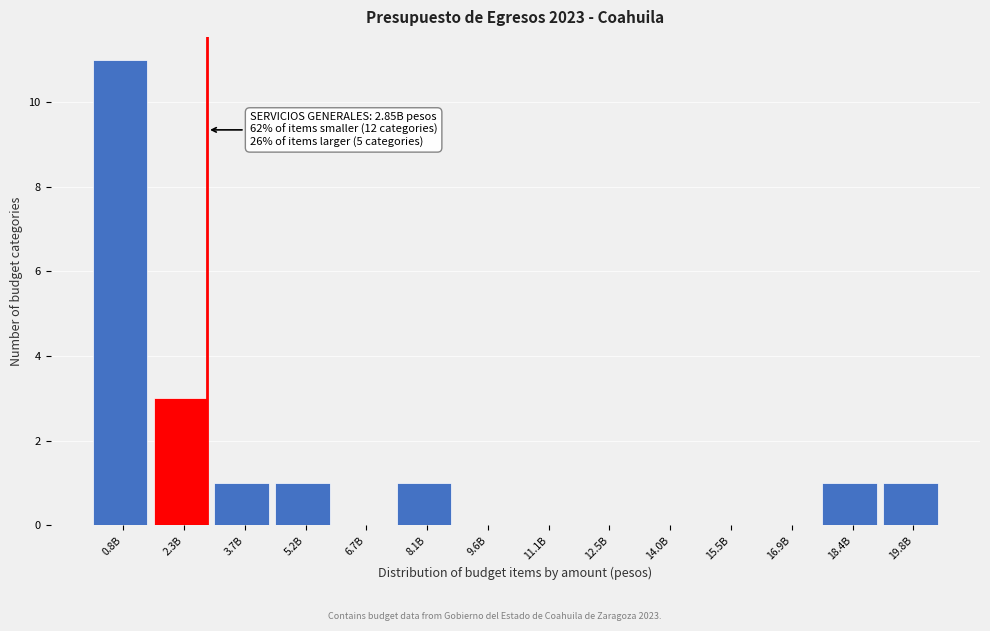

Reading left to right, extract all data points from this chart.

0.8B=11	2.3B=3	3.7B=1	5.2B=1	6.7B=0	8.1B=1	9.6B=0	11.1B=0	12.5B=0	14.0B=0	15.5B=0	16.9B=0	18.4B=1	19.8B=1